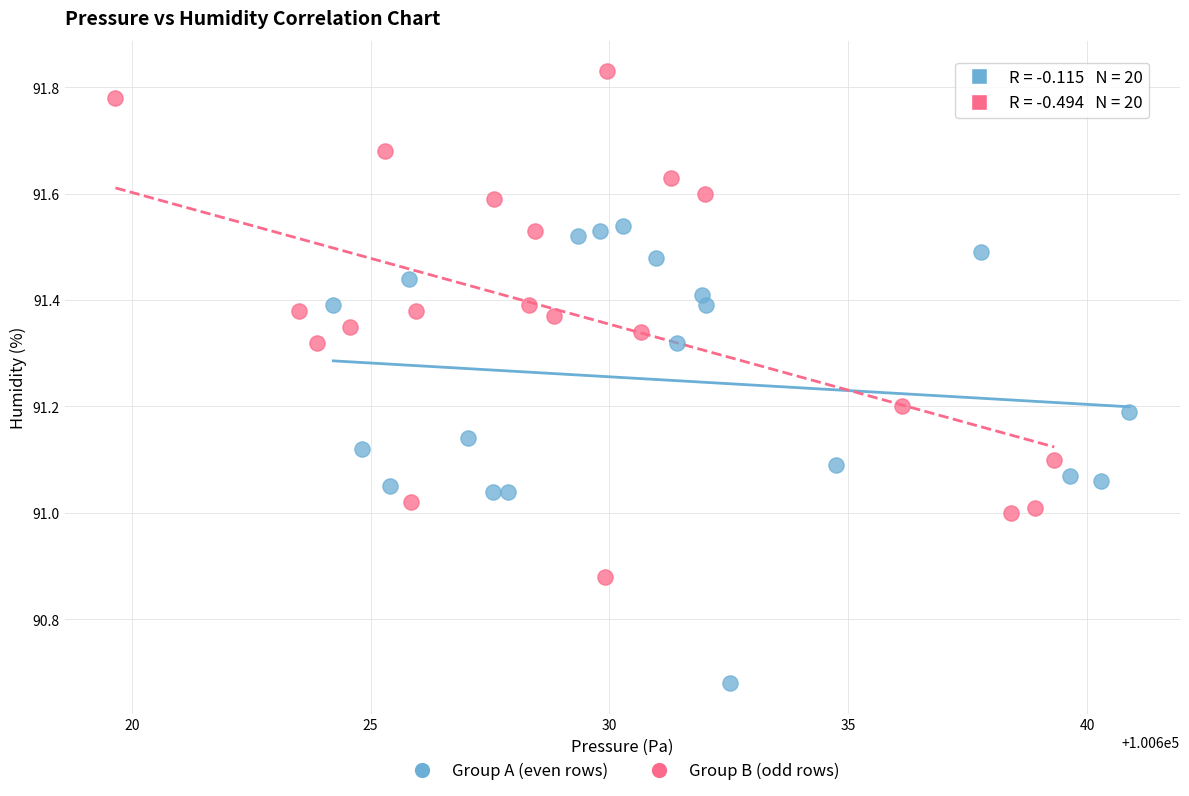

Which series contains the lowest Y value?

Group A (even rows)